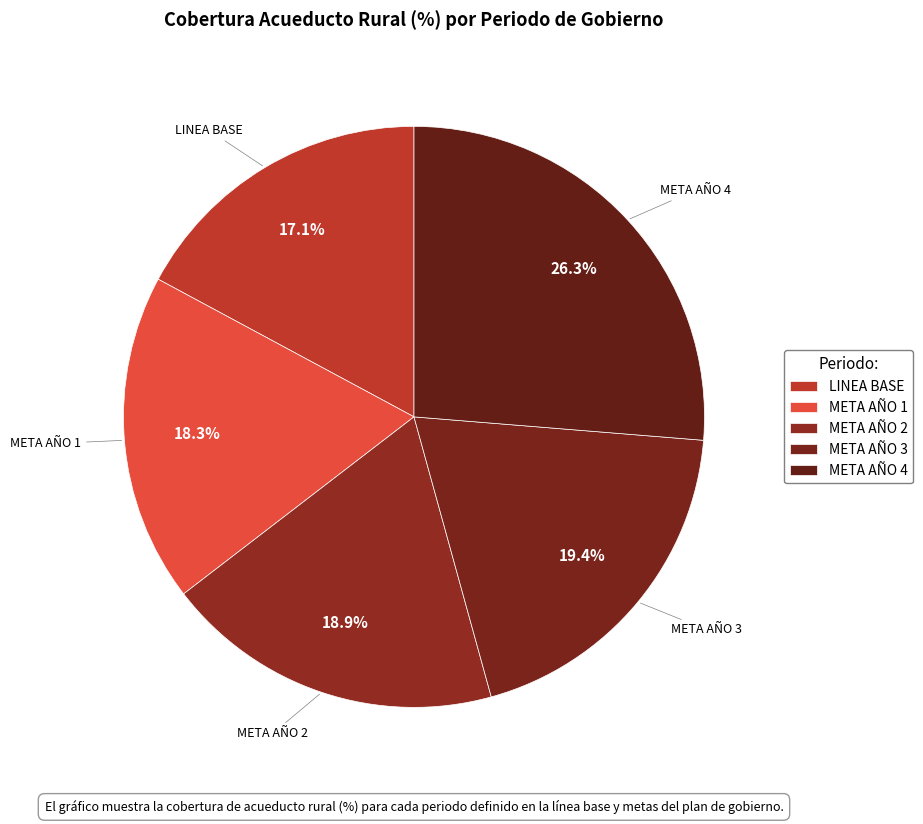

Is the sum of META AÑO 2 and META AÑO 3 greater than half?

No